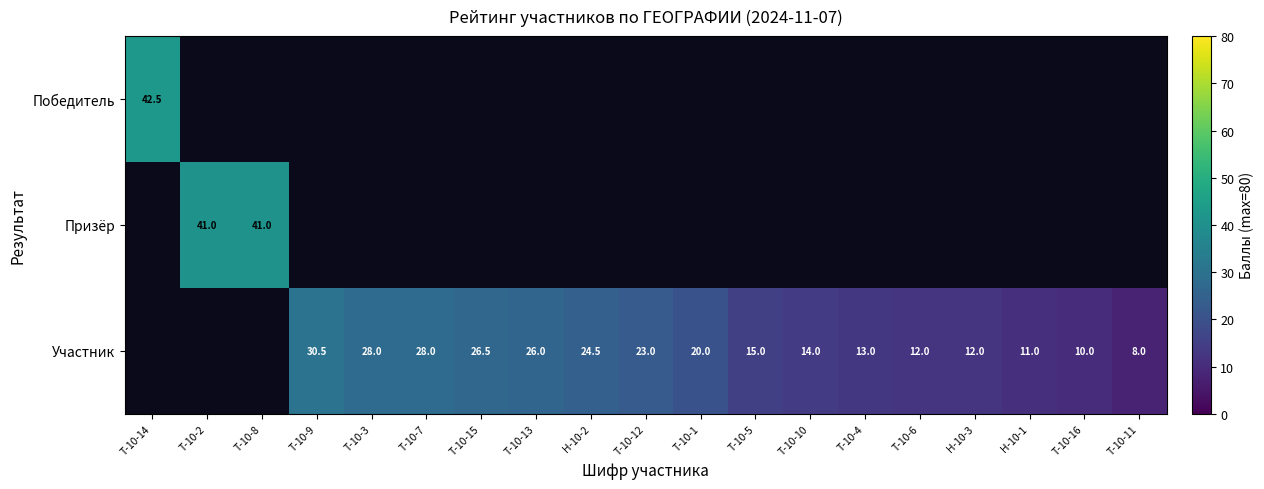

What is the difference between the Участник values at Т-10-1 and Т-10-12?

3.0